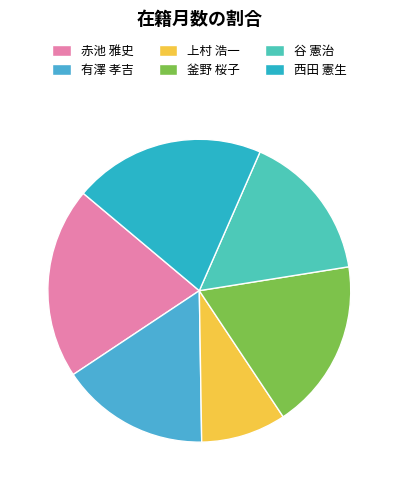

What is the smallest slice in the pie chart?

上村 浩一